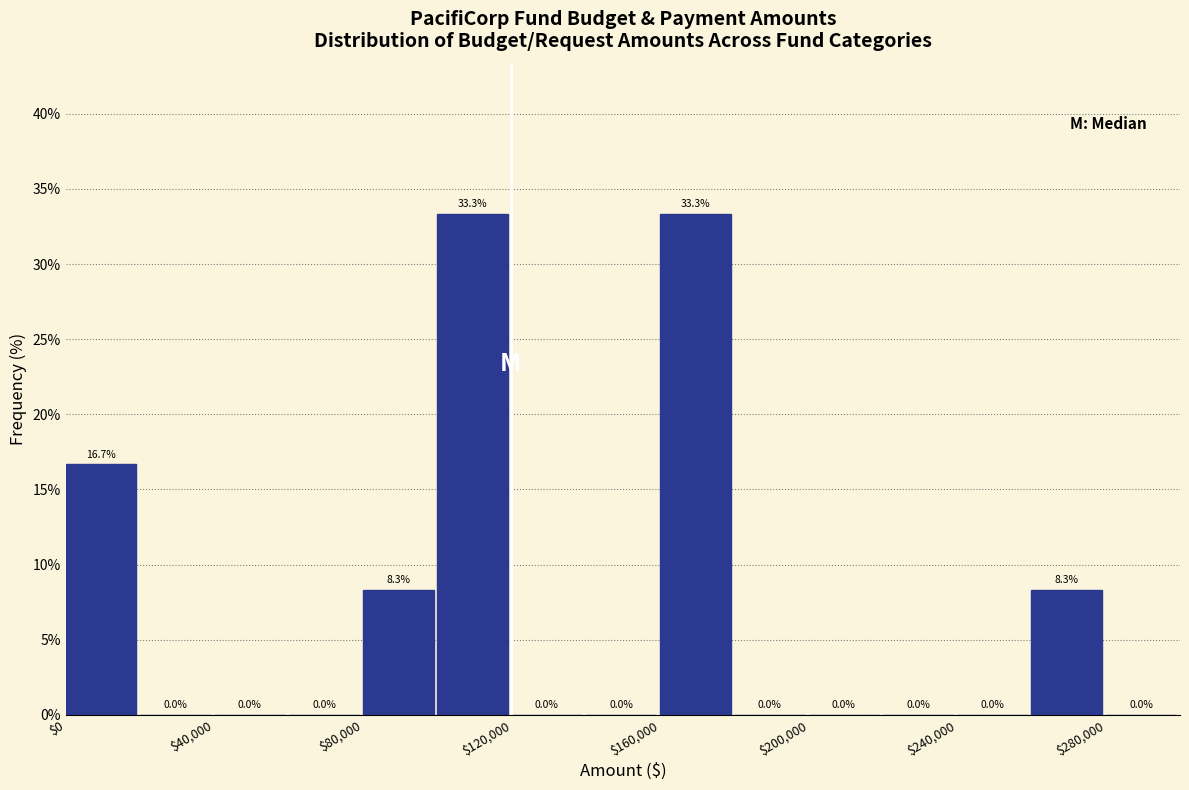

How tall is the bar that spans 260000 to 280000 on the x-axis?

8.3